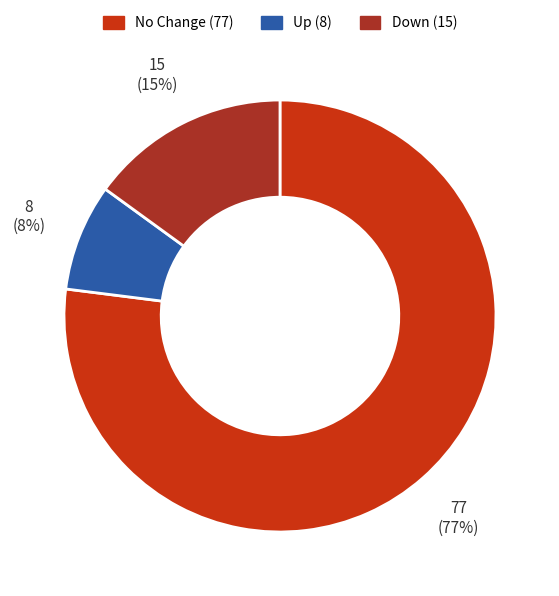

Is there any slice that represents more than half of the pie?

Yes